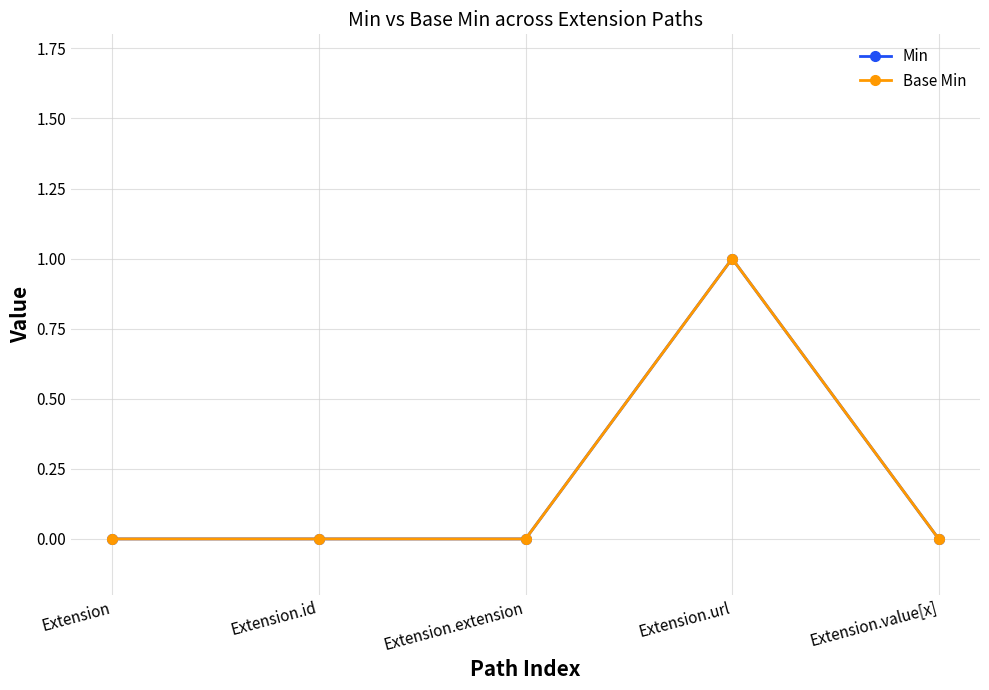

Rank the series at Extension.id from highest to lowest value.

Min, Base Min